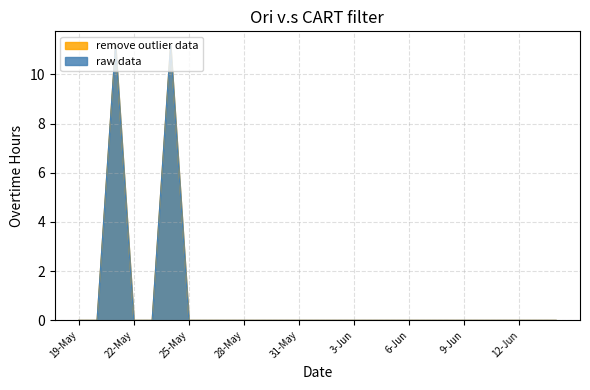

What is the label of the 21st point from the right?

25-May